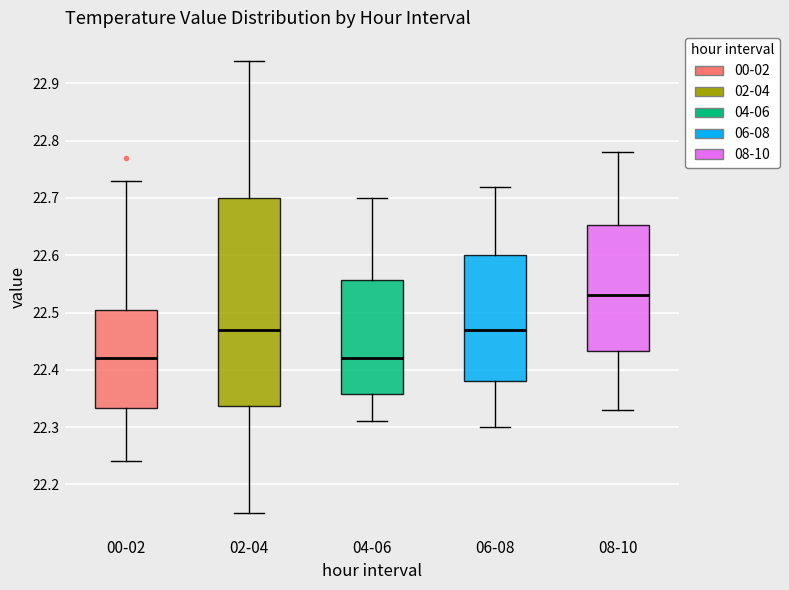

Reading left to right, read every box against the y-axis: the position of its median line, the range the box covers, and the ends of its whiskers. The values are not printed on the chart, so give them approximately, as read against the axis.

00-02: median 22.42, box 22.33 to 22.51, whiskers 22.24 to 22.73
02-04: median 22.47, box 22.34 to 22.70, whiskers 22.15 to 22.94
04-06: median 22.42, box 22.36 to 22.56, whiskers 22.31 to 22.70
06-08: median 22.47, box 22.38 to 22.60, whiskers 22.30 to 22.72
08-10: median 22.53, box 22.43 to 22.65, whiskers 22.33 to 22.78